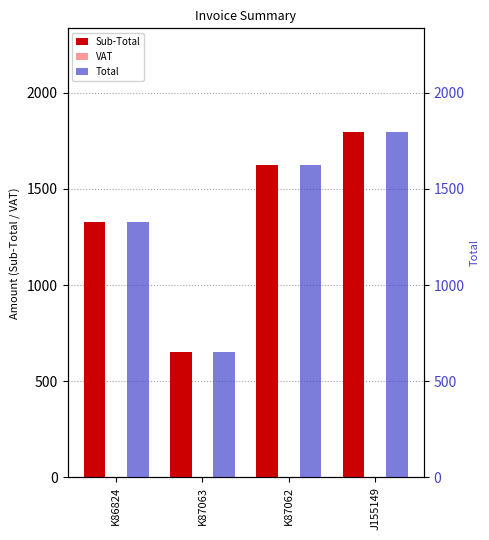

Reading right to left, extract all data points from this chart.

Sub-Total: J155149=1796.6	K87062=1625.0	K87063=650.9	K86824=1328.8
VAT: J155149=0.0	K87062=0.0	K87063=0.0	K86824=0.0
Total: J155149=1796.6	K87062=1625.0	K87063=650.9	K86824=1328.8